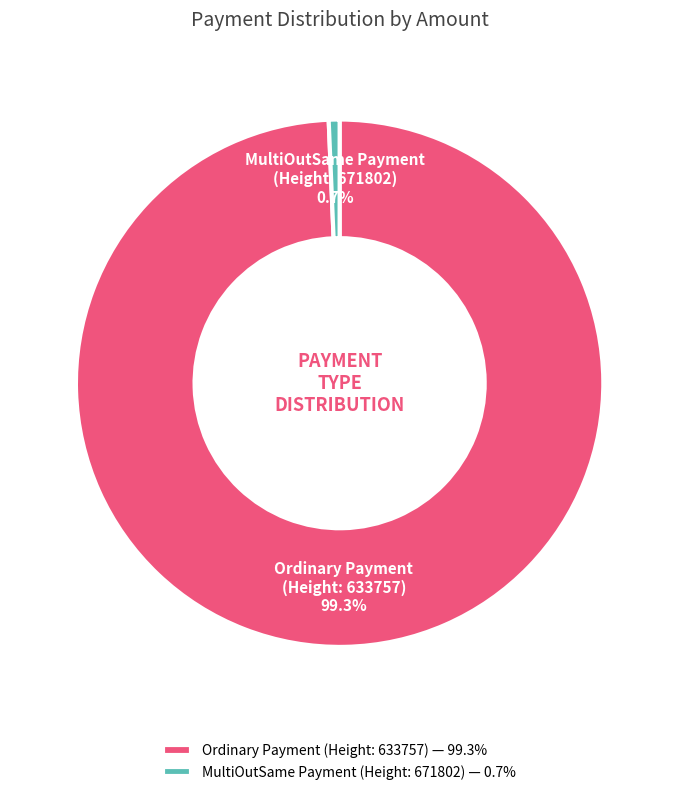

Combined, do Ordinary Payment (Height: 633757) — 99.3% and MultiOutSame Payment (Height: 671802) — 0.7% account for over 50%?

Yes